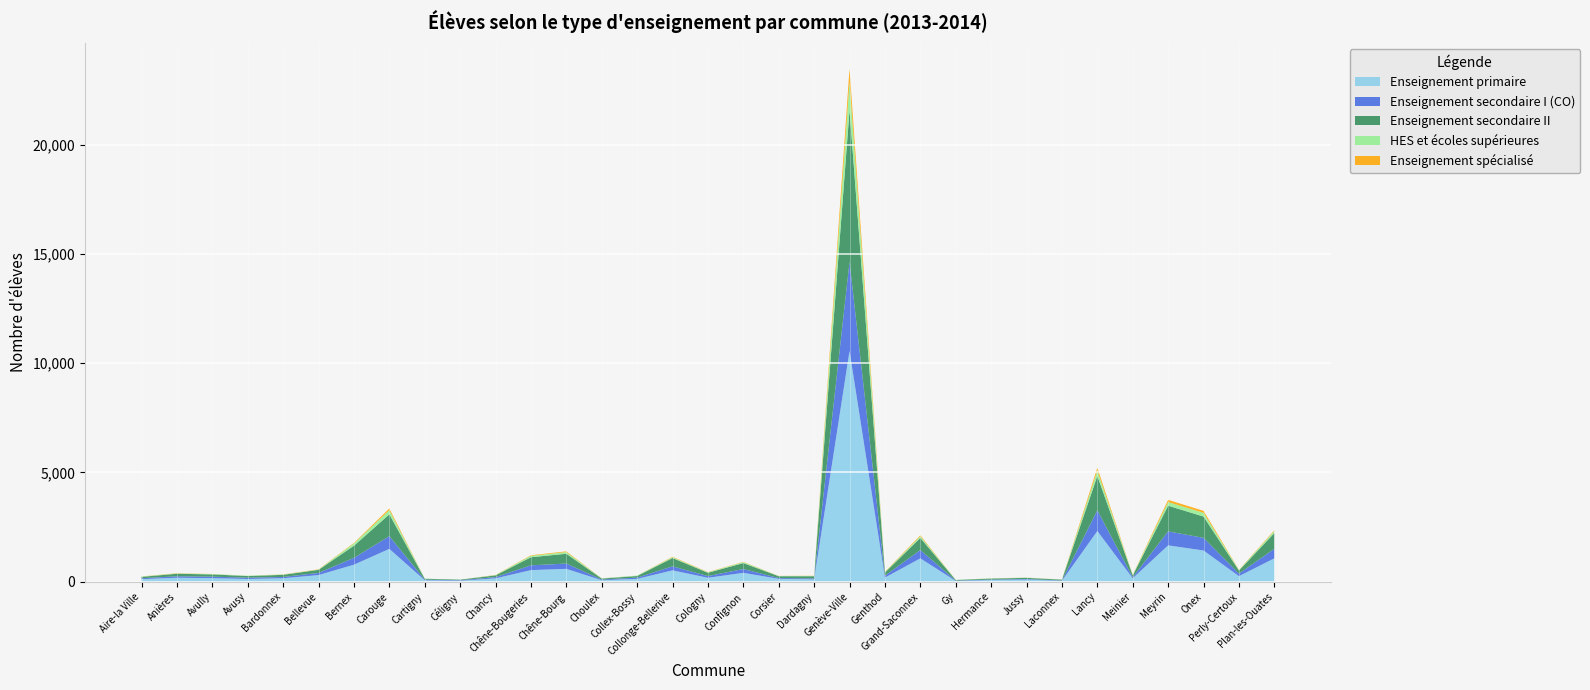

Reading left to right, transcribe all the data shown in this chart.

Enseignement primaire: 117	181	163	124	159	303	778	1501	66	45	154	529	588	68	130	519	179	406	130	107	10556	187	1068	34	76	98	41	2319	156	1662	1428	253	1069
Enseignement secondaire I (CO): 41	67	68	59	58	98	314	581	29	22	55	220	241	31	57	183	78	174	37	44	4085	92	379	18	23	25	16	948	48	640	578	118	437
Enseignement secondaire II: 65	115	102	75	98	141	552	1000	39	25	80	371	449	44	74	380	152	271	83	99	6943	140	556	25	43	52	35	1574	83	1175	975	139	718
HES et écoles supérieures: 13	14	15	15	13	13	106	191	9	0	14	66	76	8	19	38	20	43	11	15	1296	21	77	8	9	10	5	235	18	165	170	26	91
Enseignement spécialisé: 5	11	5	1	7	12	24	78	0	0	8	24	34	3	1	21	12	14	4	7	596	16	42	0	3	3	2	141	8	103	91	11	35